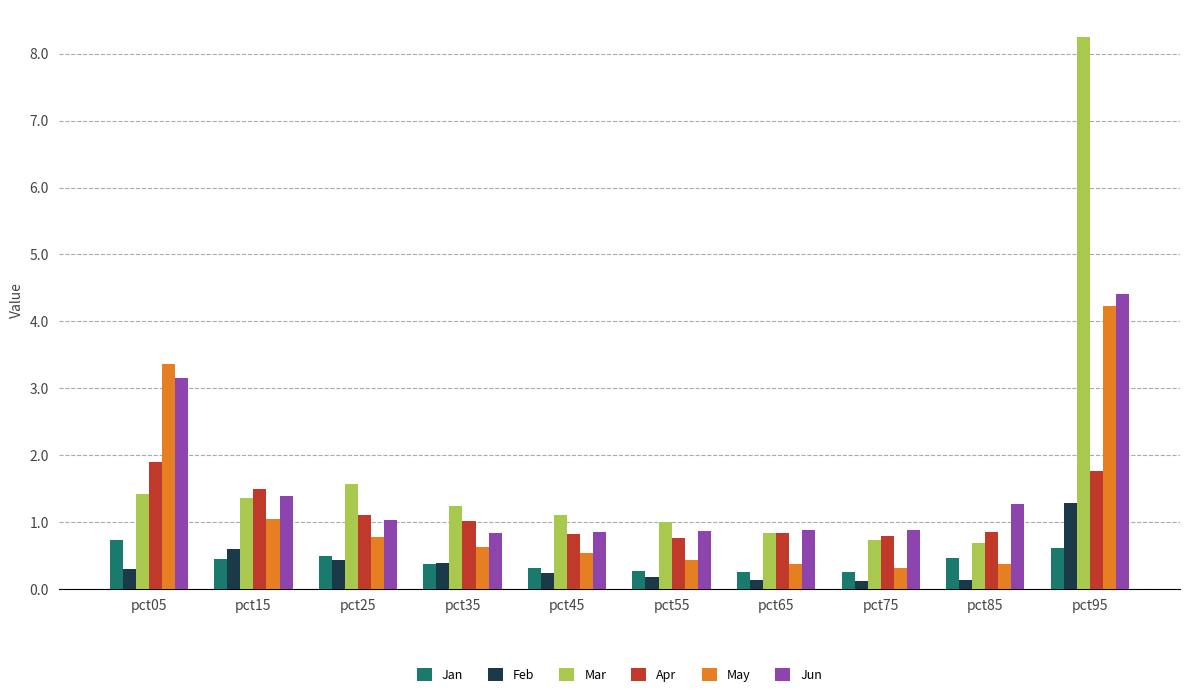

What is the spread (max minus min) of values at pct55?

0.8